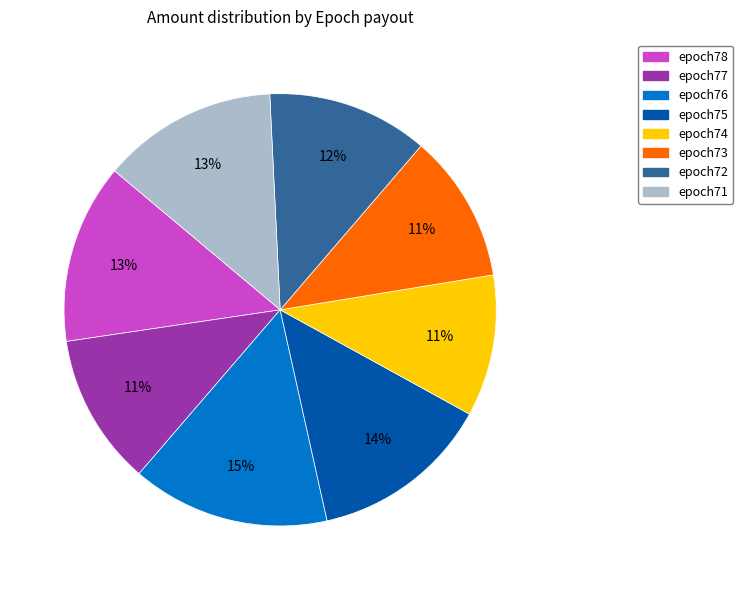

To the nearest percent, what is the difference between the largest and smallest slice percentages?

4%